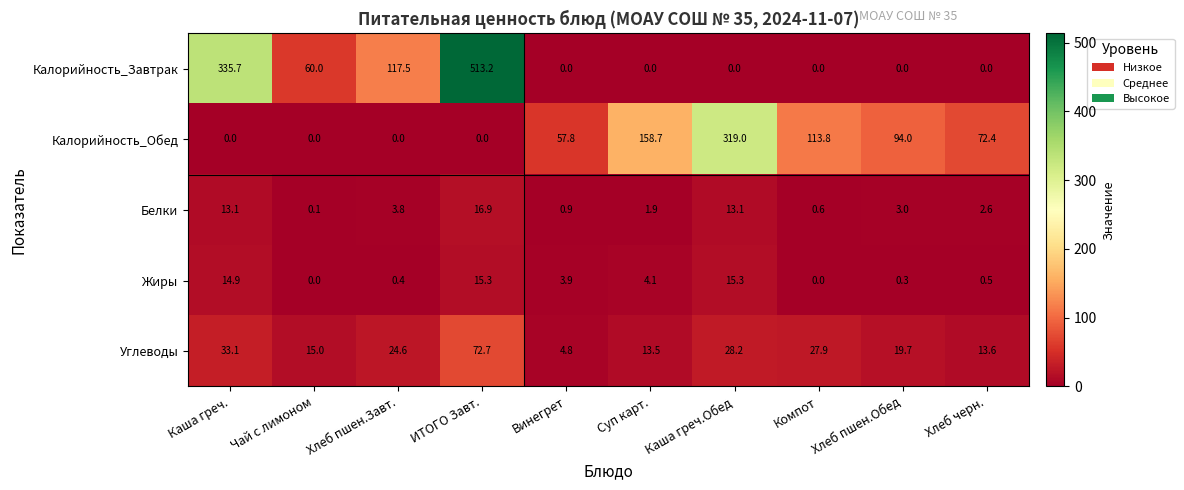

At how many categories does at least one series exceed 429?

1